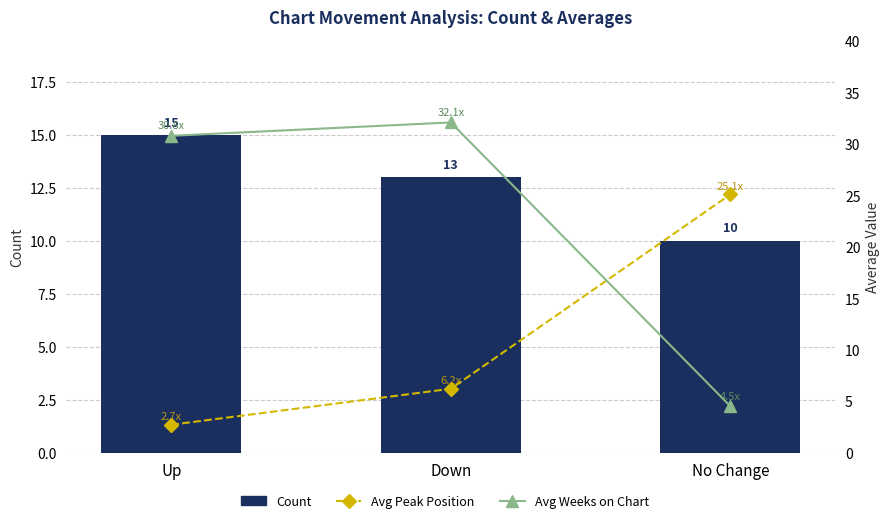

List the series in order of their peak value, lowest first.

Count, Avg Peak Position, Avg Weeks on Chart